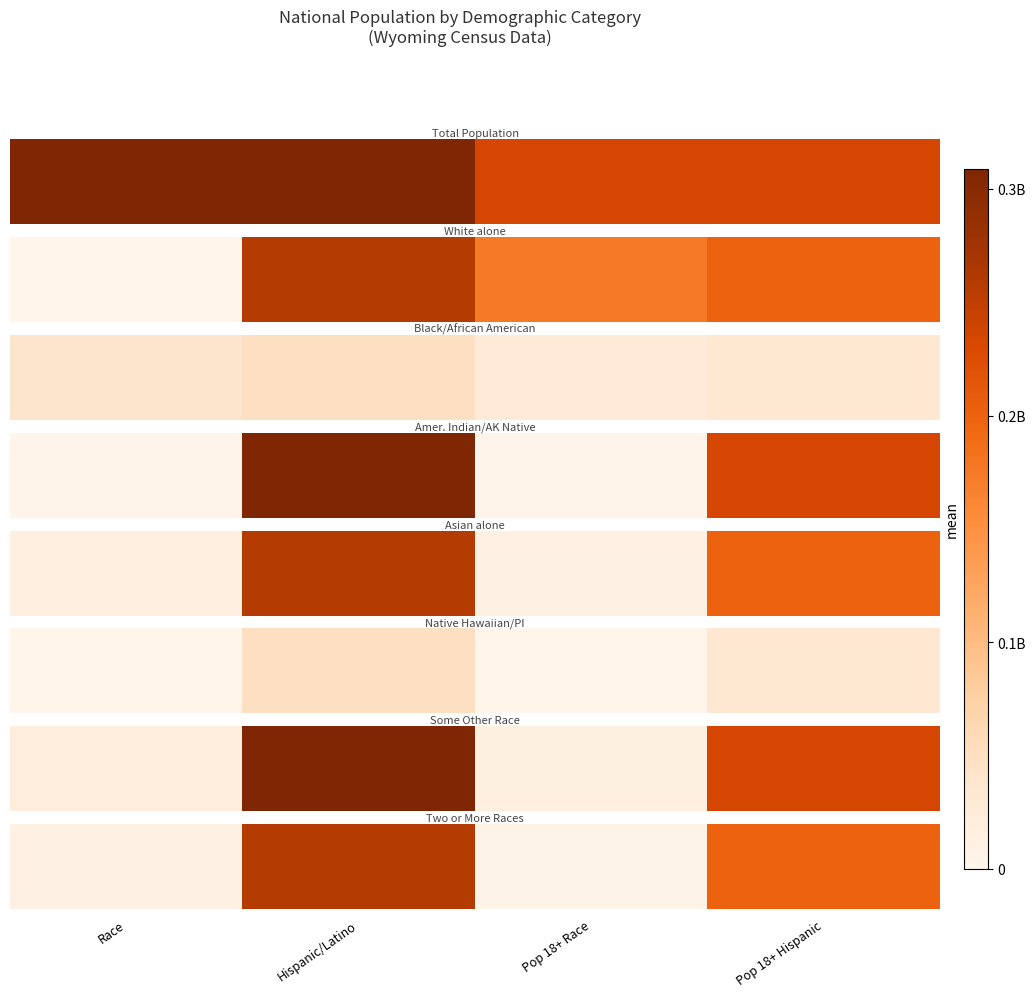

What is the minimum value shown in the chart?

4840677